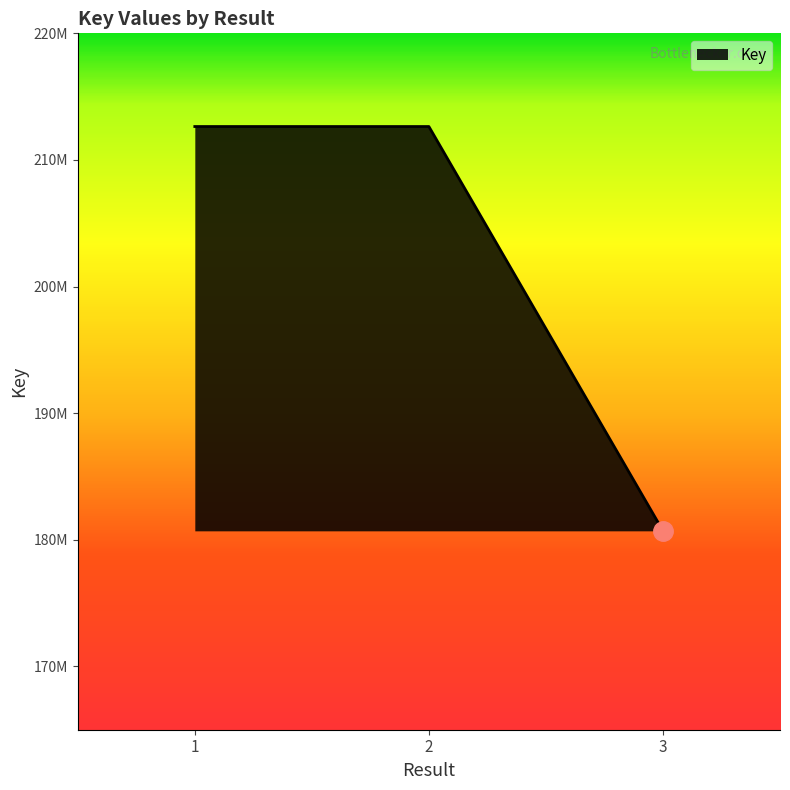

Rank the categories by value from lowest to highest.

3, 2, 1